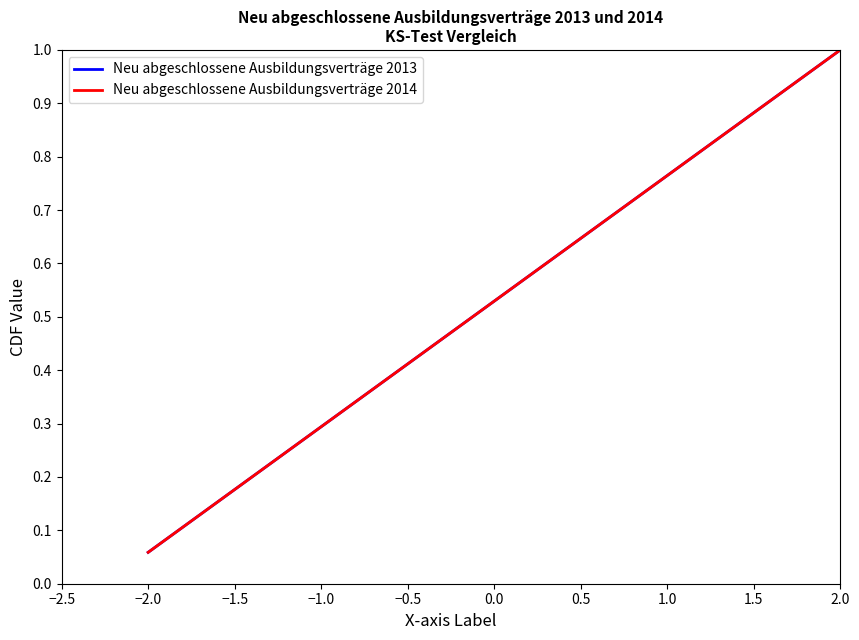

True or false: Neu abgeschlossene Ausbildungsverträge 2014 and Neu abgeschlossene Ausbildungsverträge 2013 cross at least once.

False